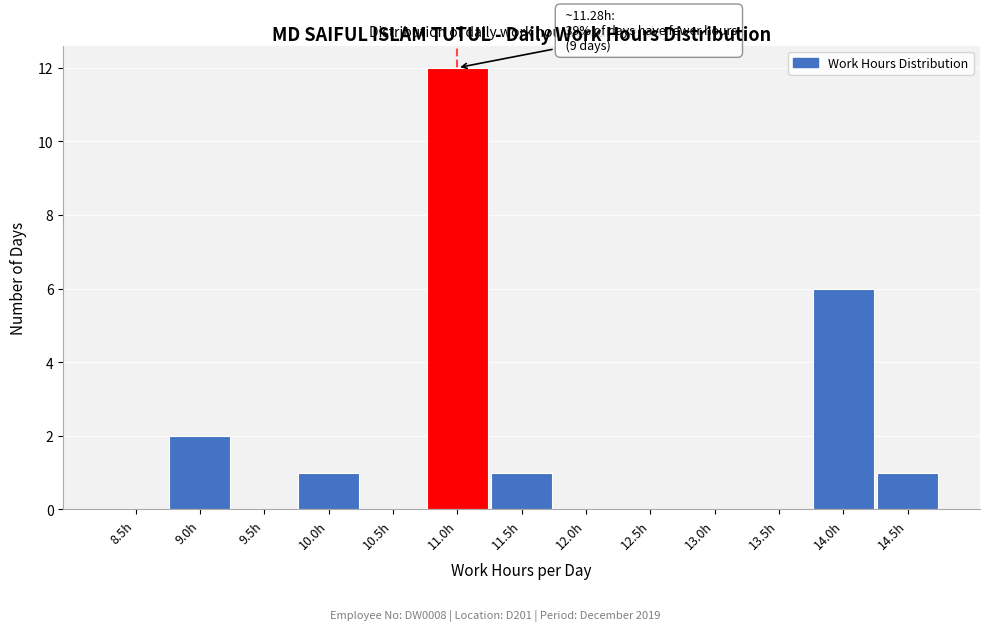

Reading left to right, transcribe all the data shown in this chart.

8.5h=0	9.0h=2	9.5h=0	10.0h=1	10.5h=0	11.0h=12	11.5h=1	12.0h=0	12.5h=0	13.0h=0	13.5h=0	14.0h=6	14.5h=1